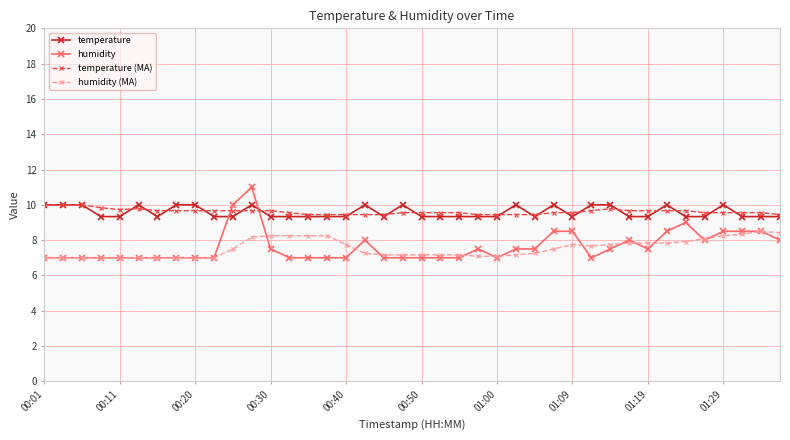

What is the difference between the second highest and minimum values in the temperature series?

0.7